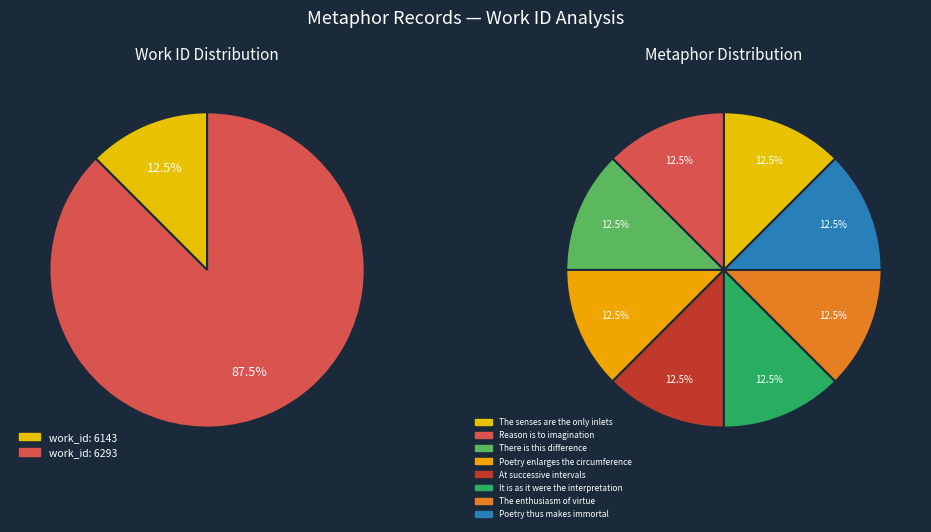

Which slice is the smallest?

The senses are the only inlets